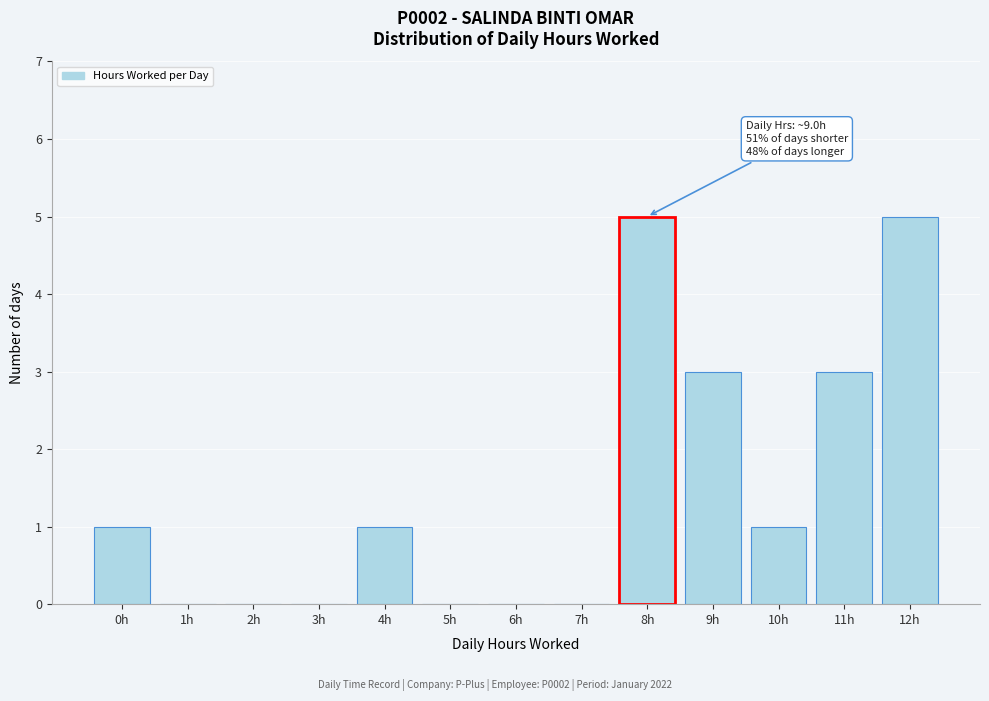

Reading left to right, transcribe all the data shown in this chart.

0h=1	1h=0	2h=0	3h=0	4h=1	5h=0	6h=0	7h=0	8h=5	9h=3	10h=1	11h=3	12h=5